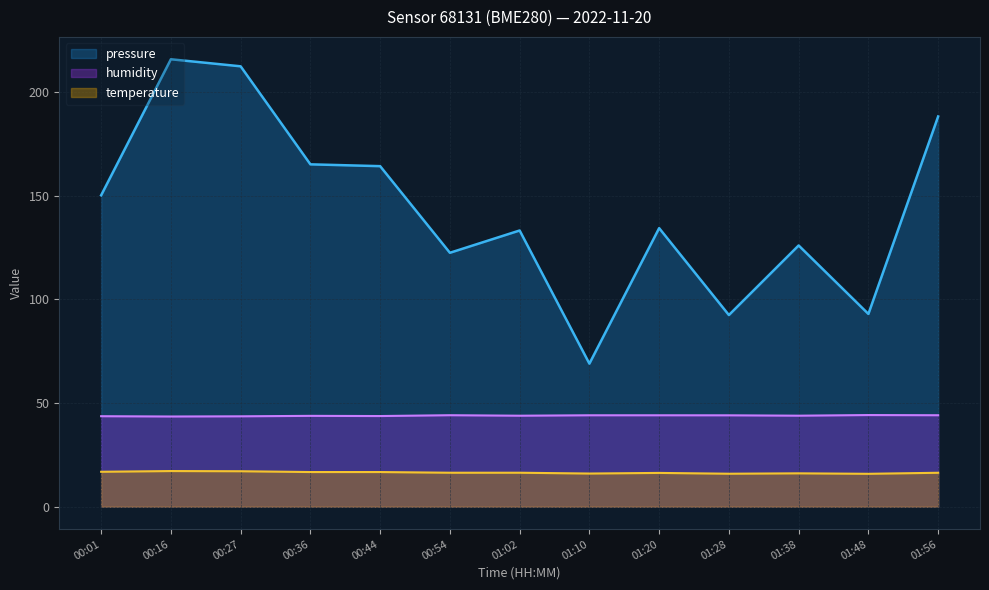

Reading right to left, what are all the values shown in this chart?

pressure: 01:56=188.2	01:48=93.0	01:38=126.0	01:28=92.5	01:20=134.4	01:10=69.0	01:02=133.2	00:54=122.5	00:44=164.3	00:36=165.2	00:27=212.4	00:16=215.8	00:01=150.2
temperature: 01:56=16.4	01:48=15.9	01:38=16.1	01:28=15.9	01:20=16.3	01:10=16.0	01:02=16.4	00:54=16.4	00:44=16.7	00:36=16.7	00:27=17.1	00:16=17.2	00:01=16.9
humidity: 01:56=44.1	01:48=44.2	01:38=43.9	01:28=44.1	01:20=44.1	01:10=44.1	01:02=43.9	00:54=44.1	00:44=43.8	00:36=43.8	00:27=43.6	00:16=43.5	00:01=43.7